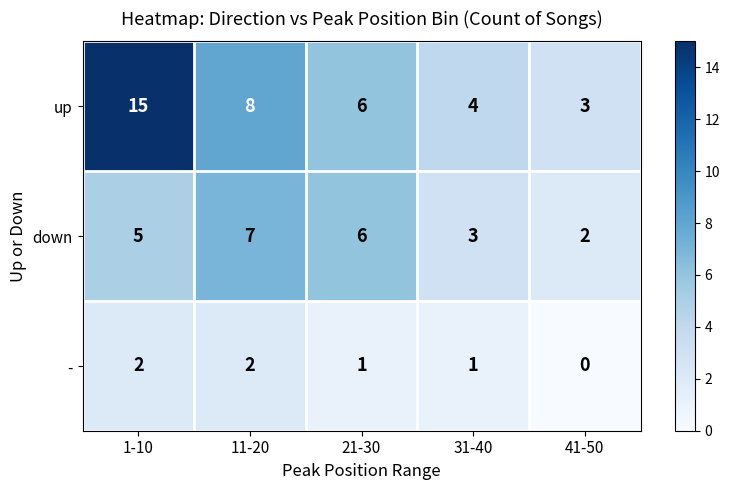

At which category is the sum across all series the highest?

1-10